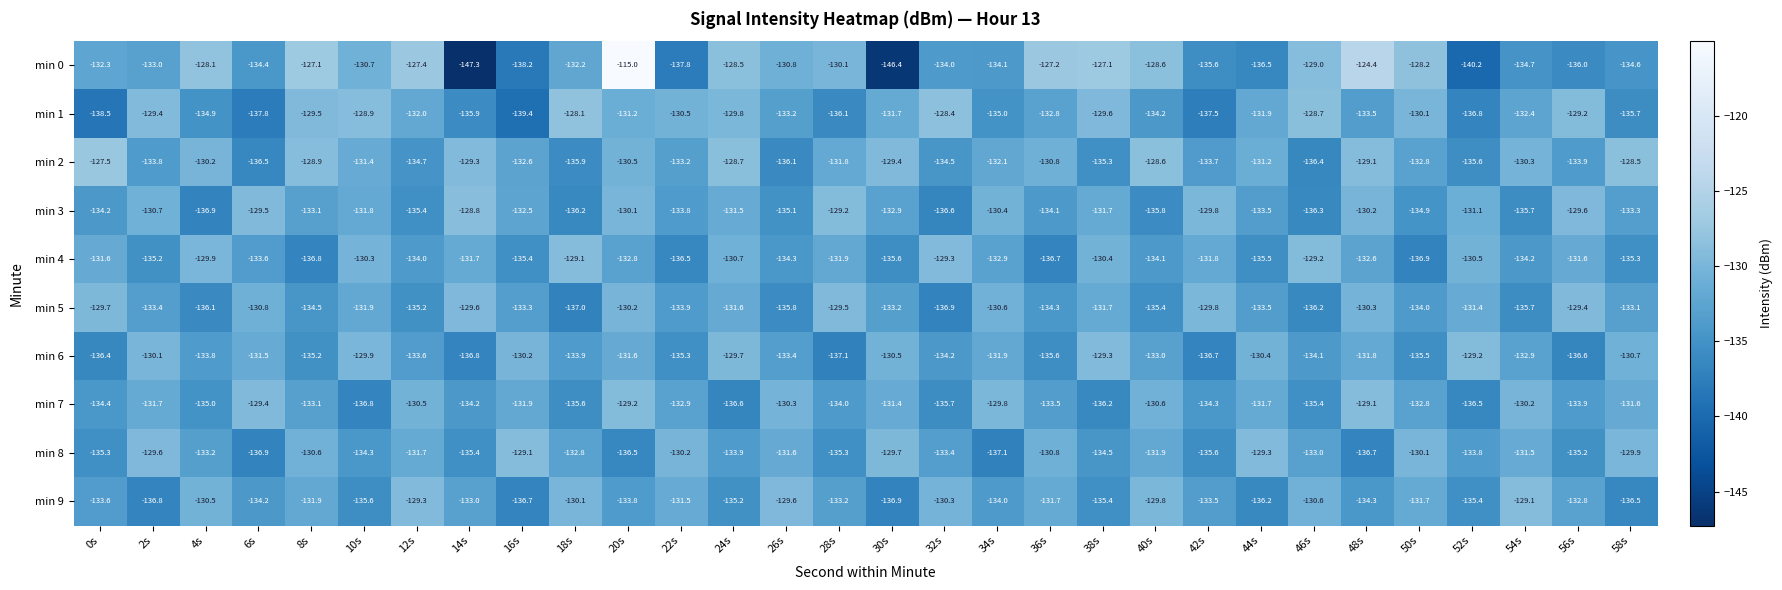

What is the spread (max minus min) of values at 16s?

10.3